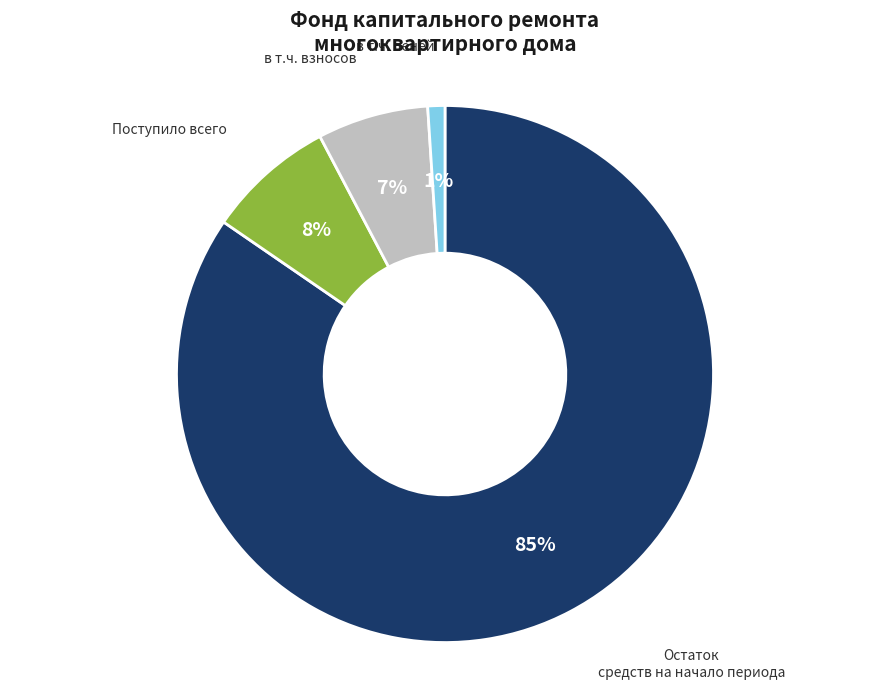

Is there any slice that represents more than half of the pie?

Yes